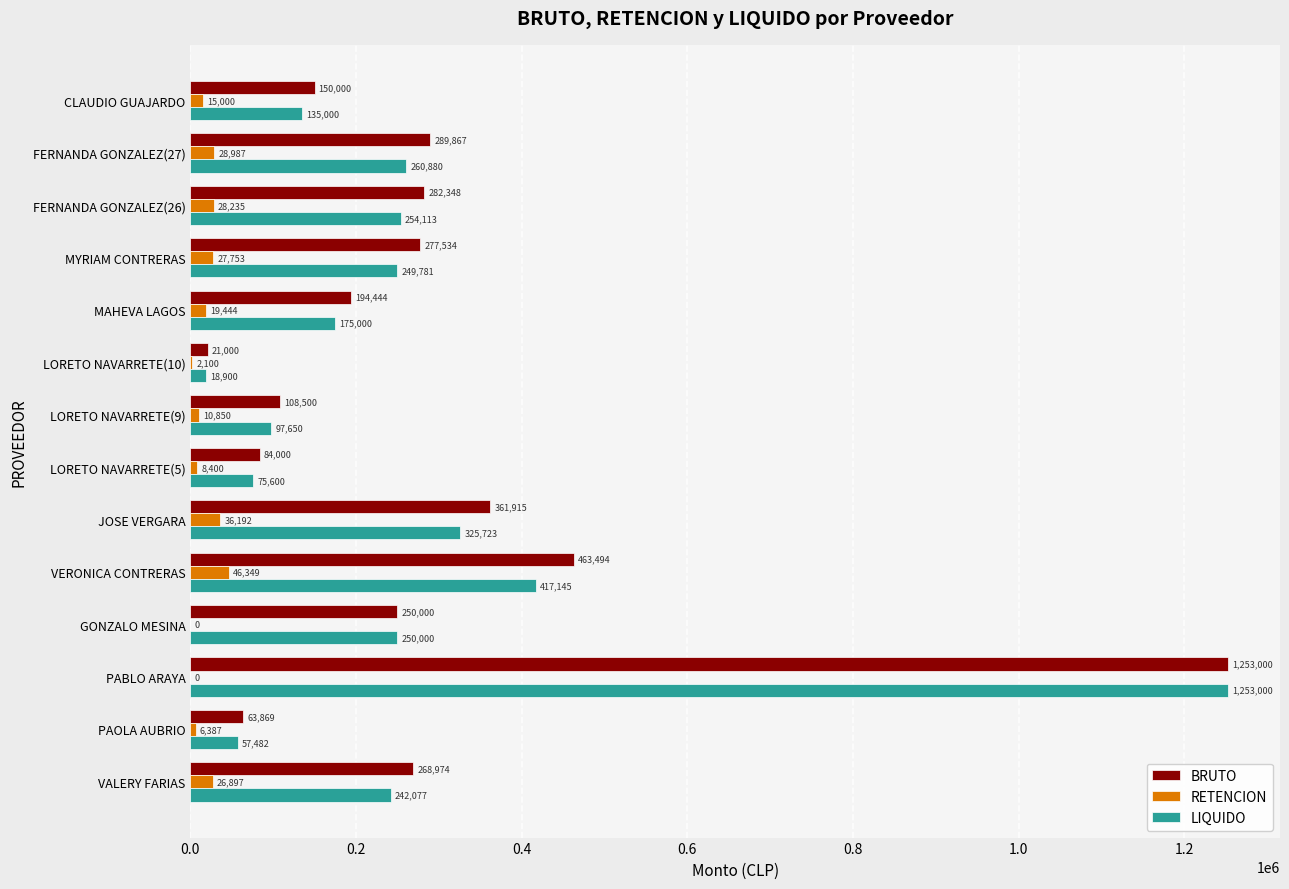

Which series has the largest range (max minus min)?

LIQUIDO